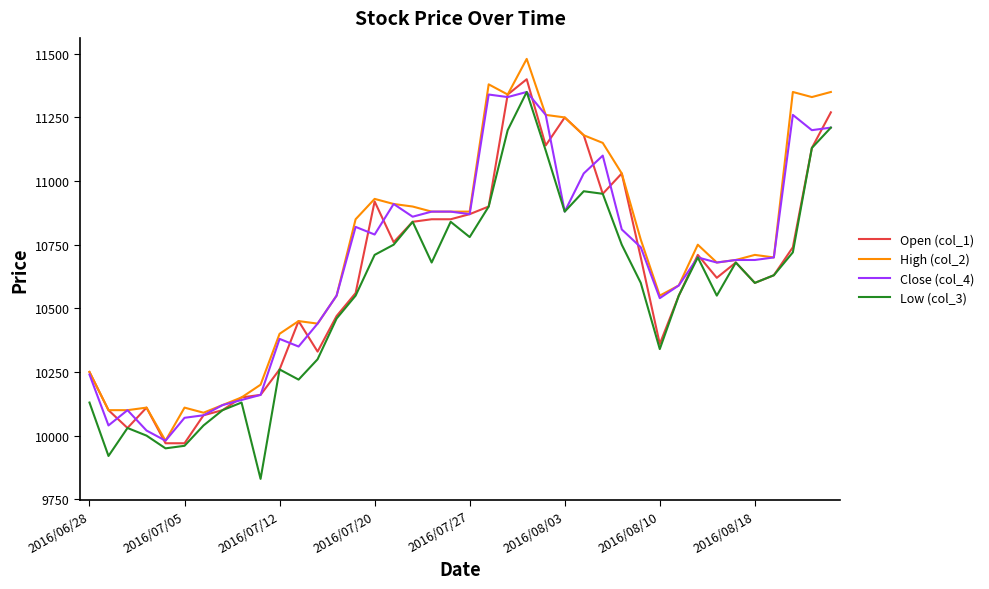

After their last crossing, which series has the higher values: Open (col_1) or Close (col_4)?

Open (col_1)